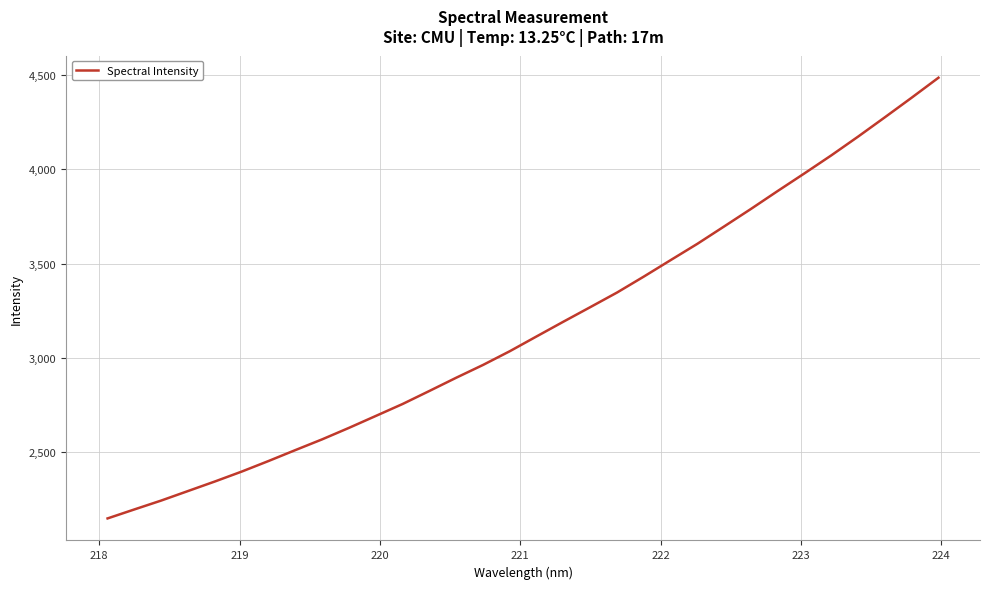

What is the maximum value shown in the chart?

4484.2